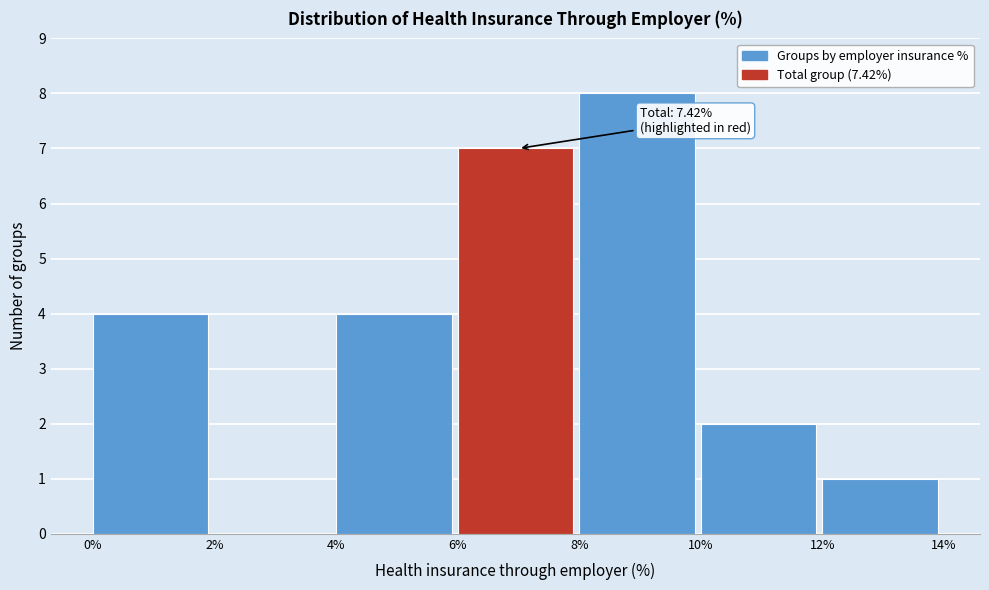

Which range on the x-axis has the tallest bar?

8% to 10%